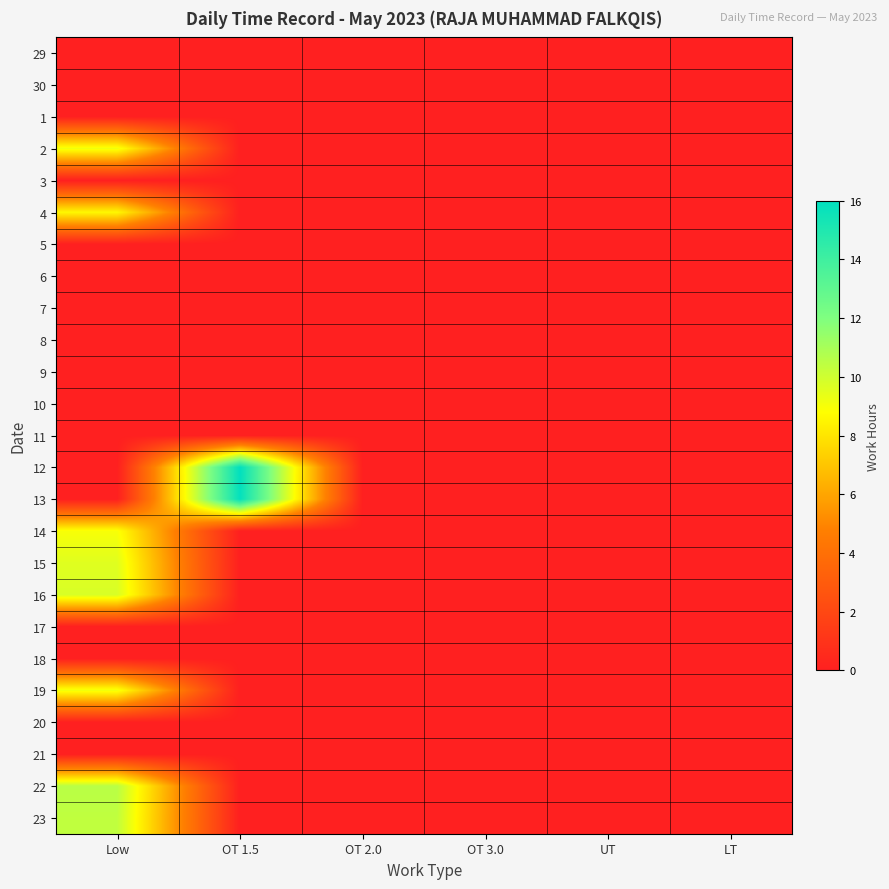

Rank the series by their maximum value, from lowest to highest.

29, 30, 1, 3, 5, 6, 7, 8, 9, 10, 11, 17, 18, 20, 21, 4, 14, 19, 2, 15, 16, 23, 22, 13, 12